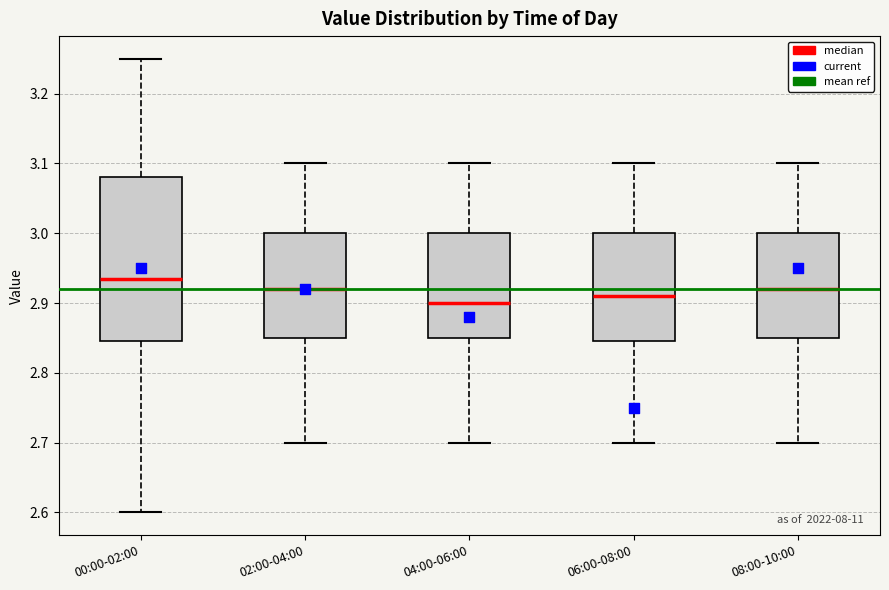

Comparing the boxes themselves (not the whiskers), which one is the tallest?

00:00-02:00